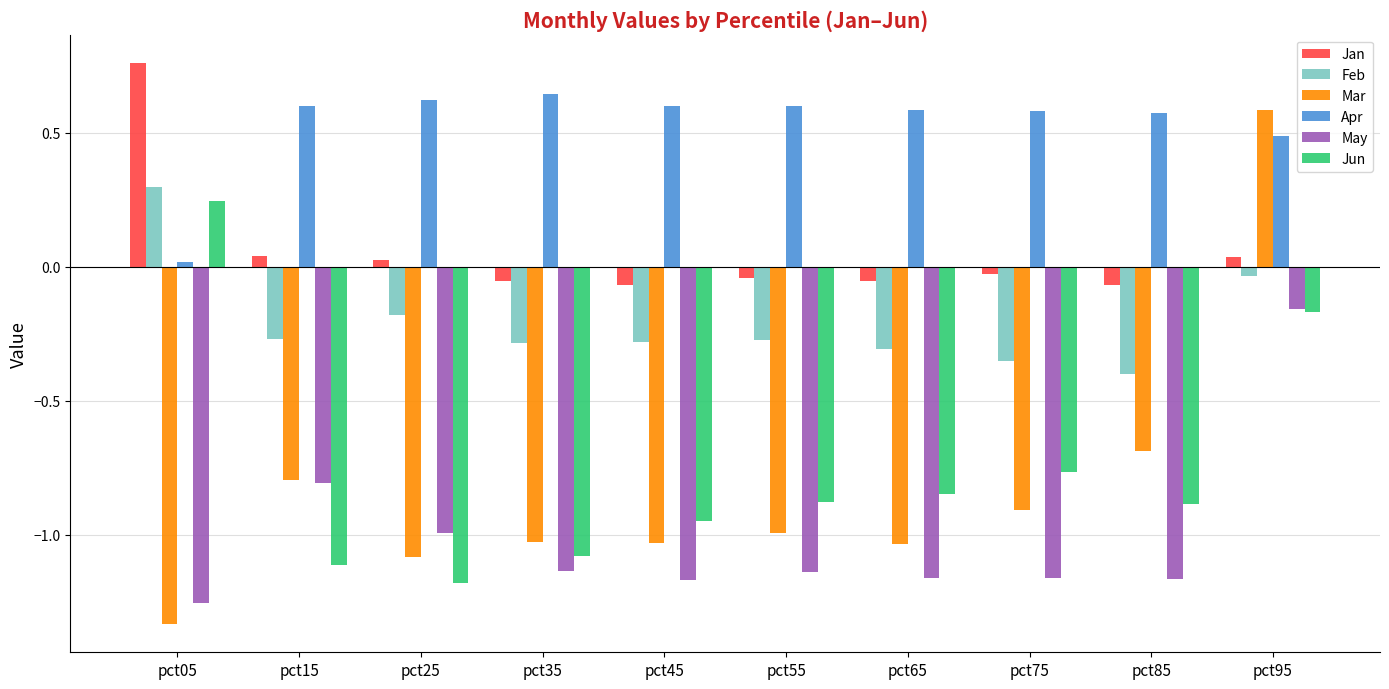

At which category does the chart reach its peak across all series?

pct05